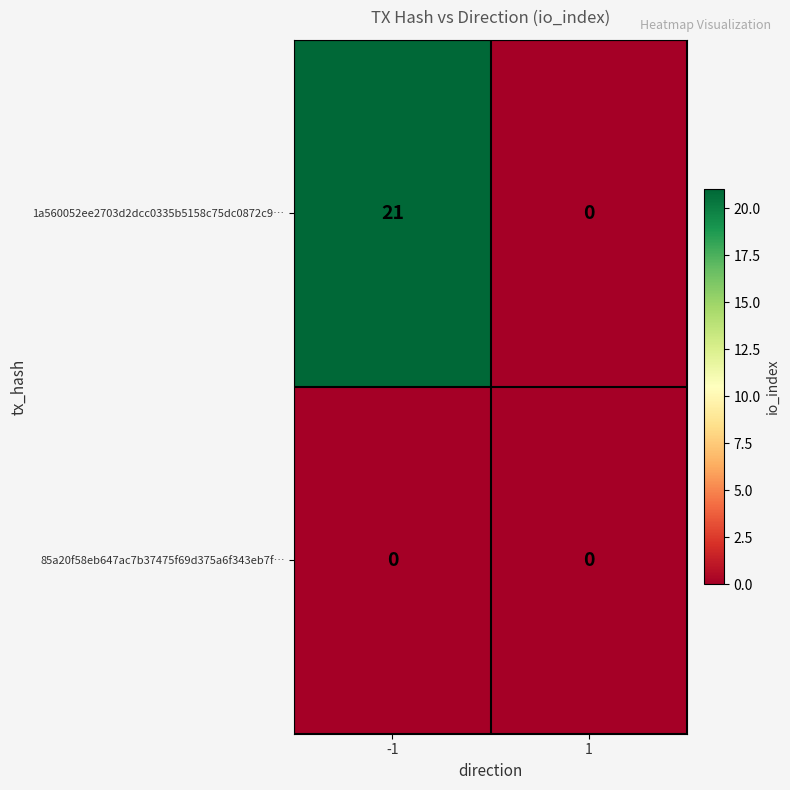

What is the greatest value displayed?

21